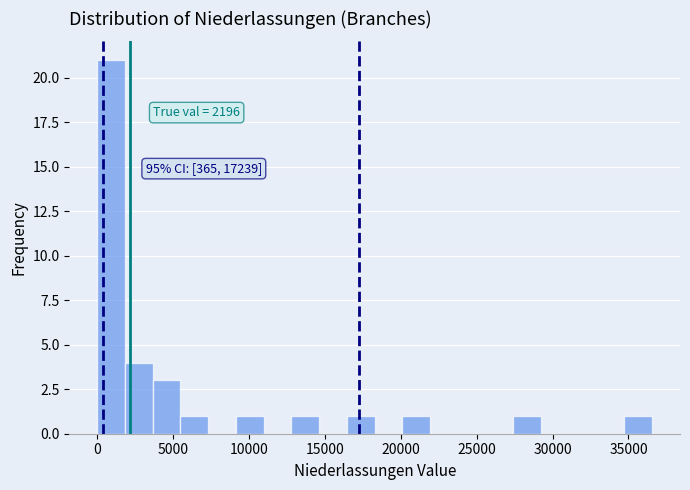

Read against the x-axis, roughly where is the centre of the tallest bar?

1000